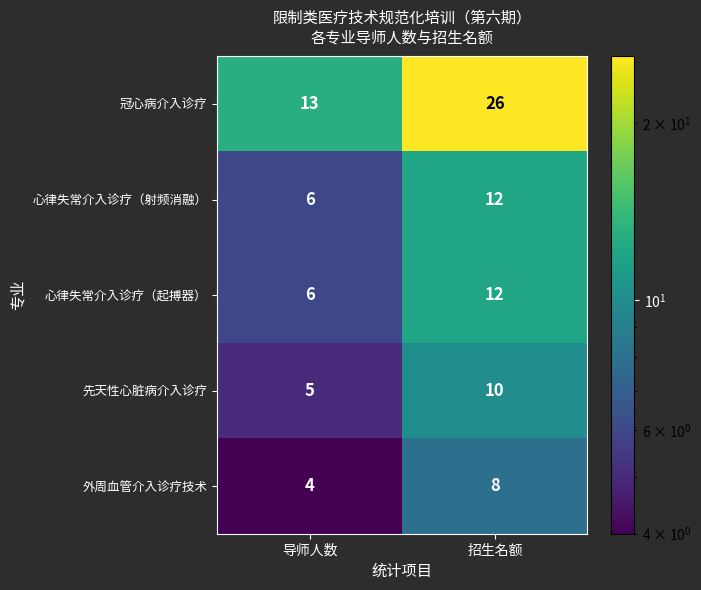

The 心律失常介入诊疗（起搏器） series shows 3 at 导师人数. True or false?

False